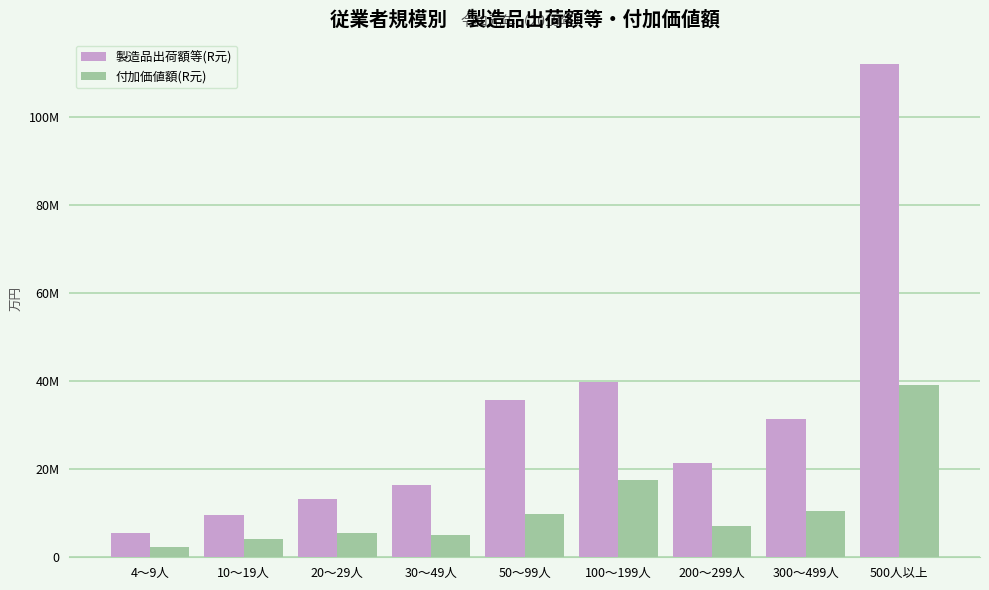

Does the chart contain any negative values?

No